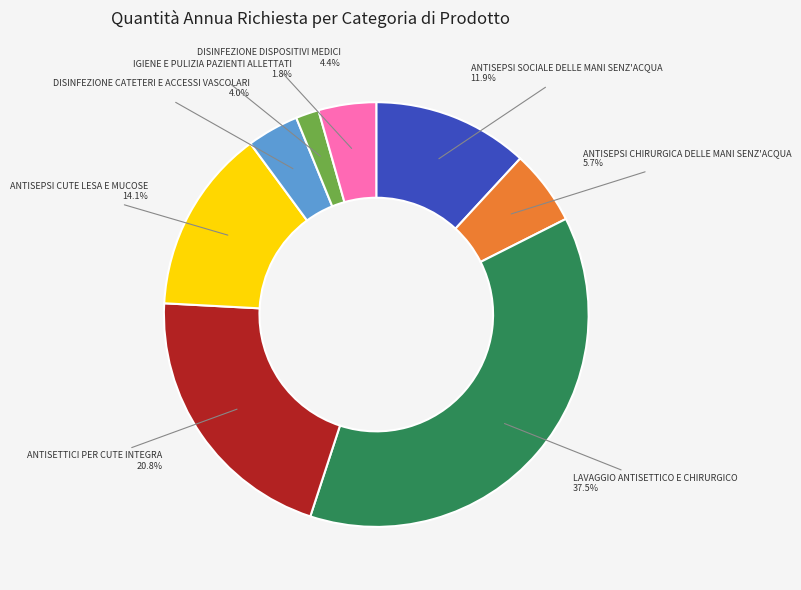

Is there a majority slice in this chart?

No